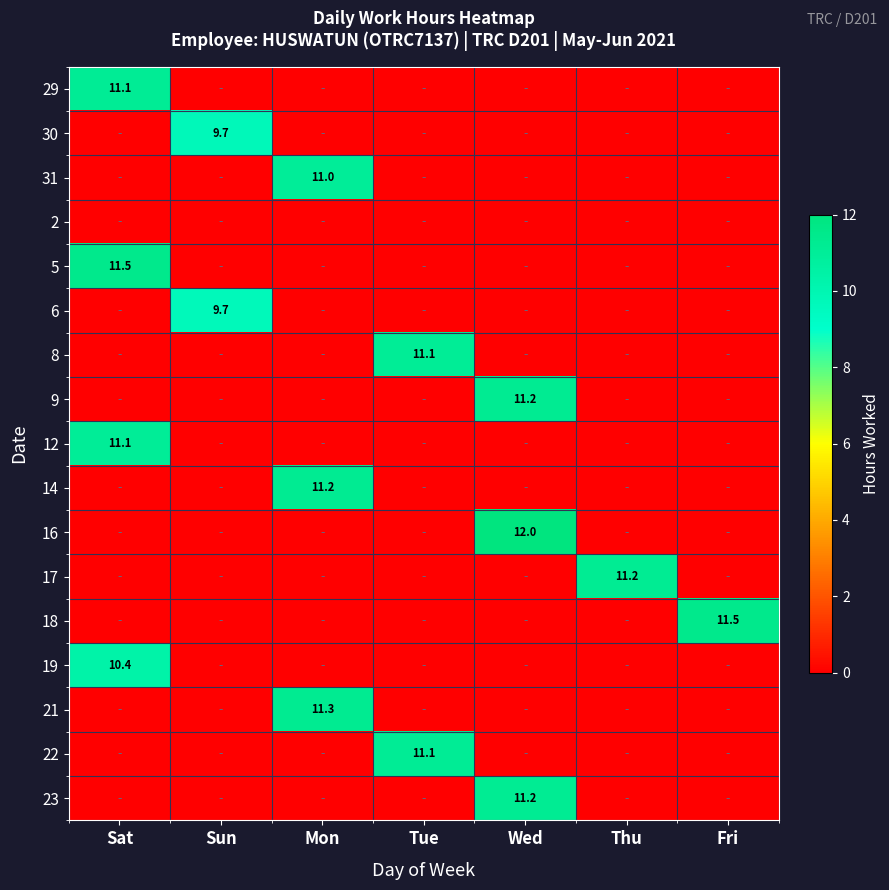

Which category has the lowest value across all series?

Sun